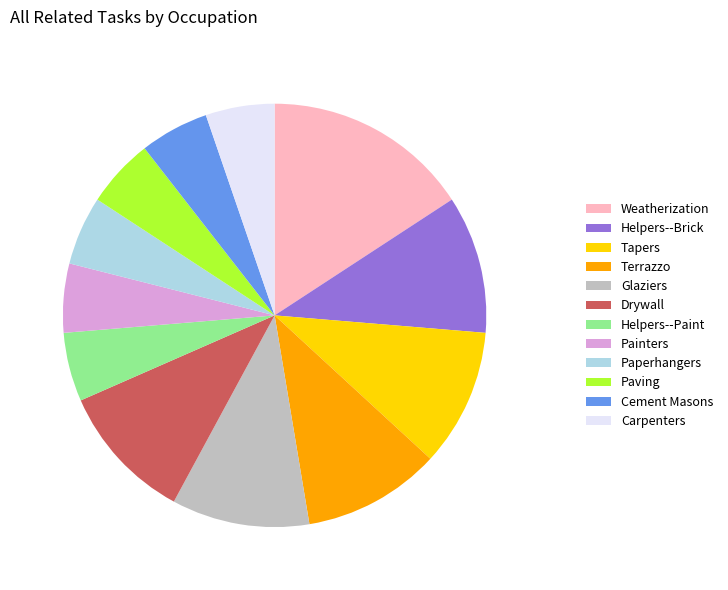

Which slice is the largest?

Weatherization